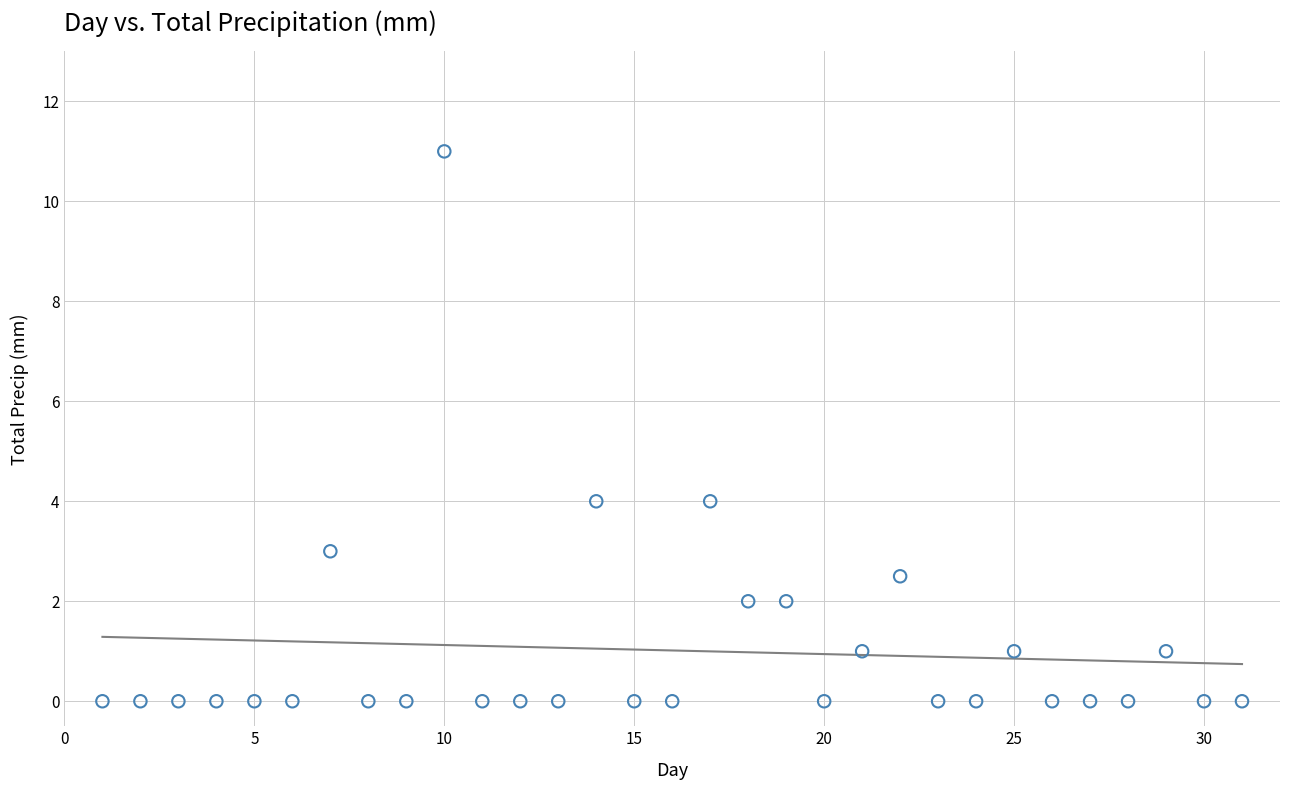

What is the range of X values (max minus min)?

30.0